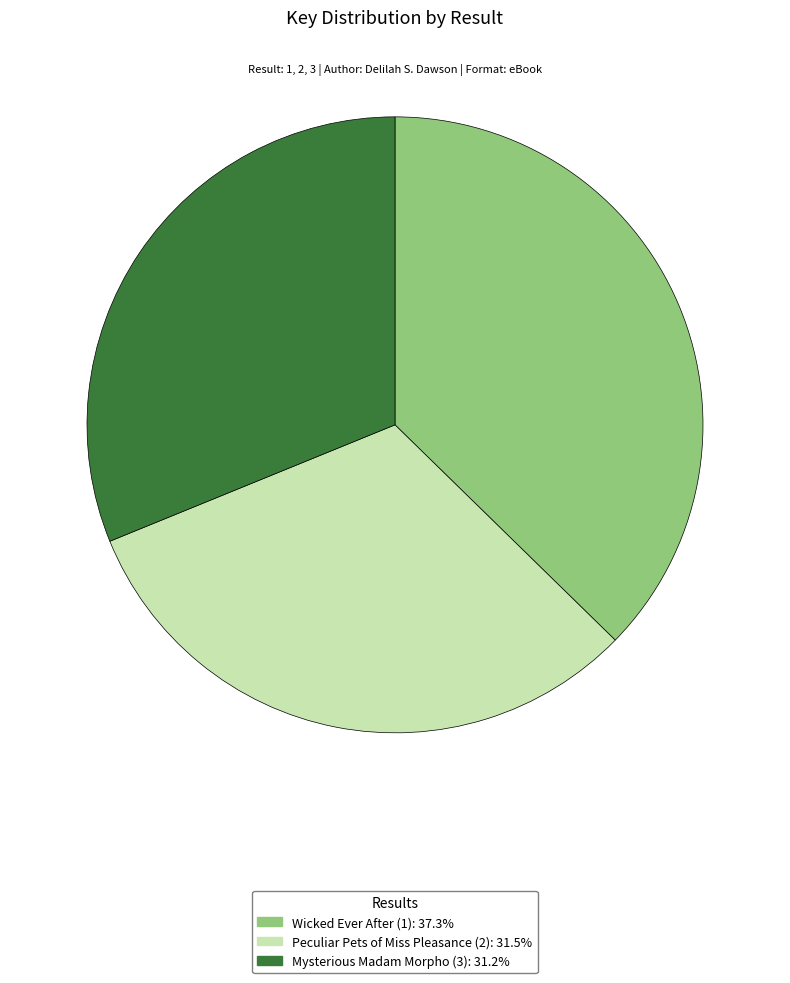

What is the largest slice in the pie chart?

Wicked Ever After (1)